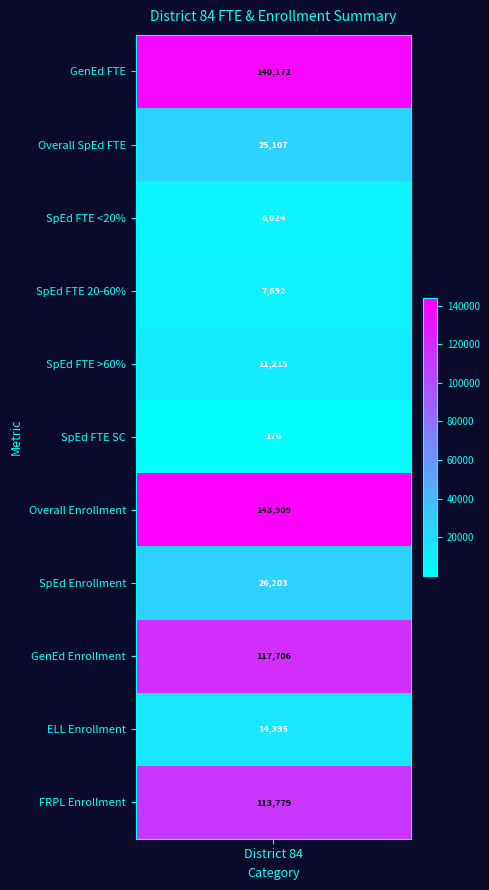

Reading left to right, transcribe all the data shown in this chart.

GenEd FTE=140172.5	Overall SpEd FTE=25106.5	SpEd FTE <20%=6024.0	SpEd FTE 20-60%=7692.1	SpEd FTE >60%=11214.7	SpEd FTE SC=175.8	Overall Enrollment=143909.0	SpEd Enrollment=26203.0	GenEd Enrollment=117706.0	ELL Enrollment=14395.0	FRPL Enrollment=113779.0